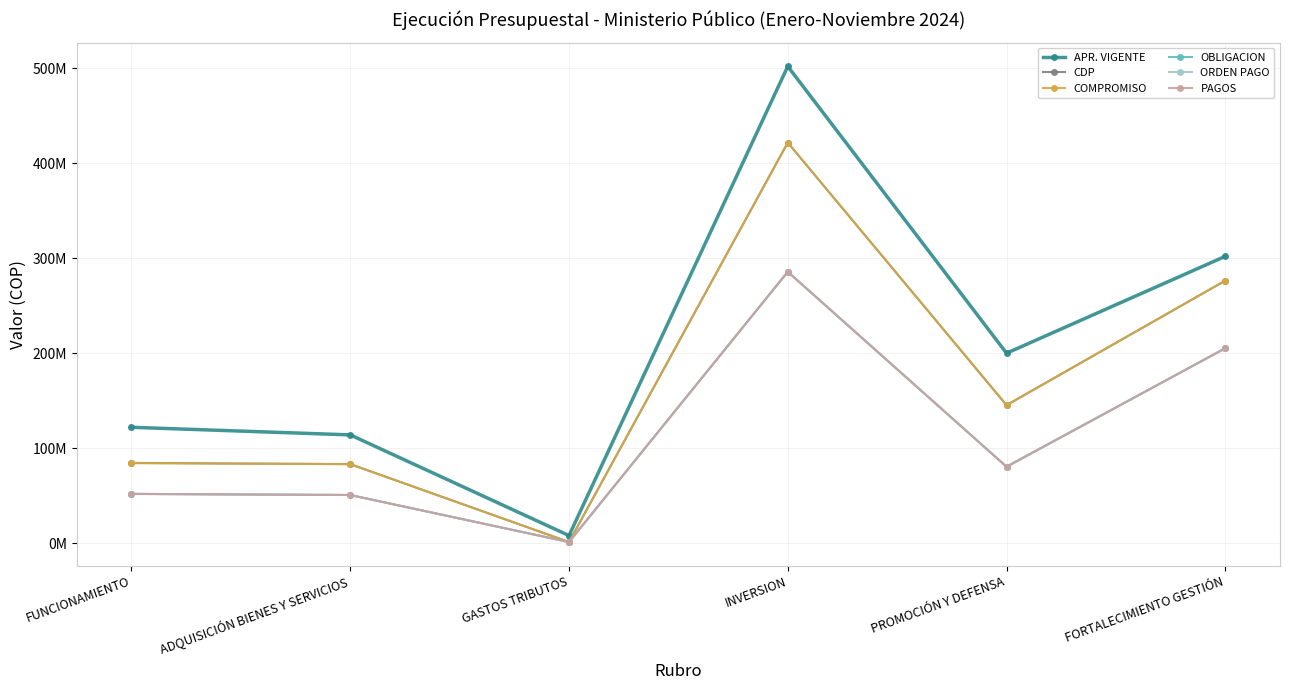

Is this an area chart (filled region under the line)?

No